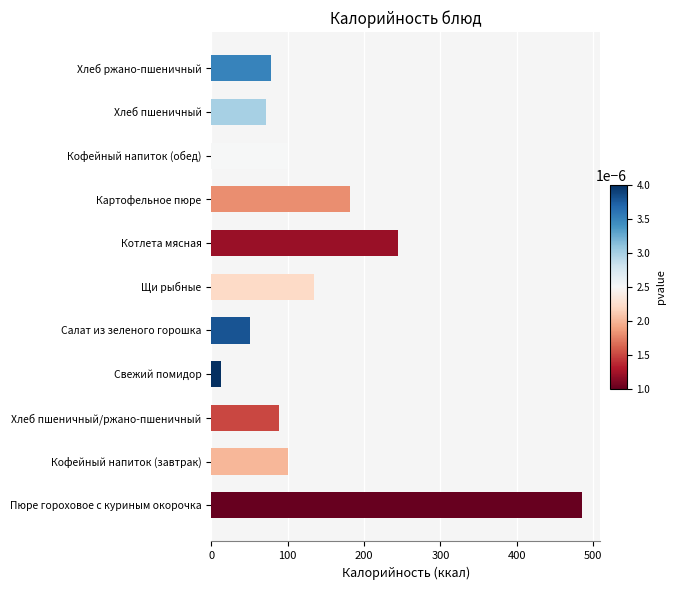

What is the sum of all values?

1549